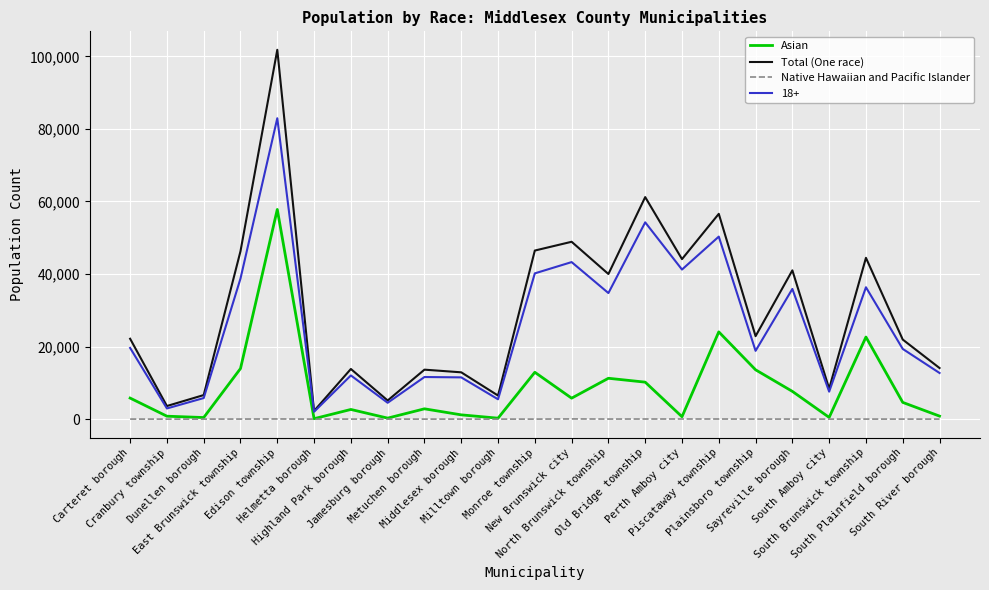

Which series has the widest spread of values?

Total (One race)